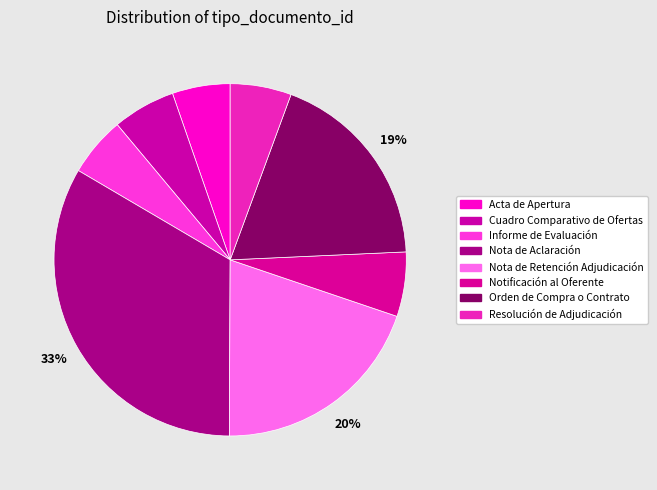

Does any single category account for the majority?

No